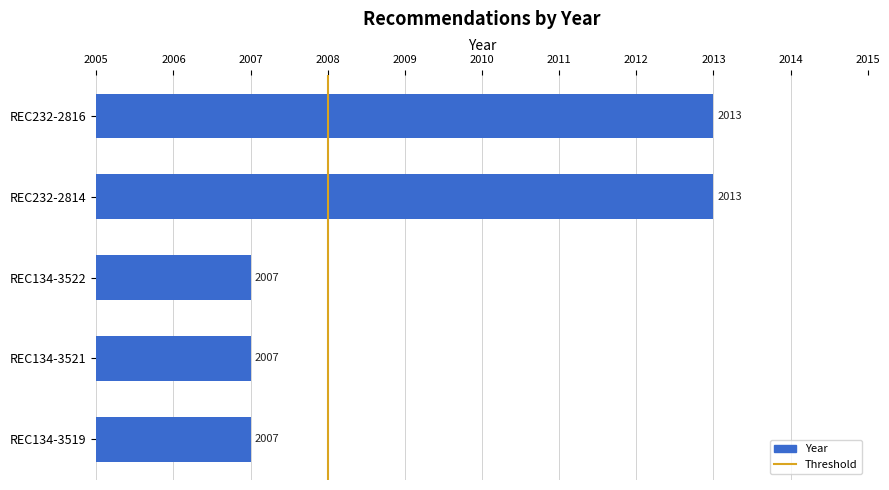

Reading top to bottom, extract all data points from this chart.

REC232-2816=2013	REC232-2814=2013	REC134-3522=2007	REC134-3521=2007	REC134-3519=2007